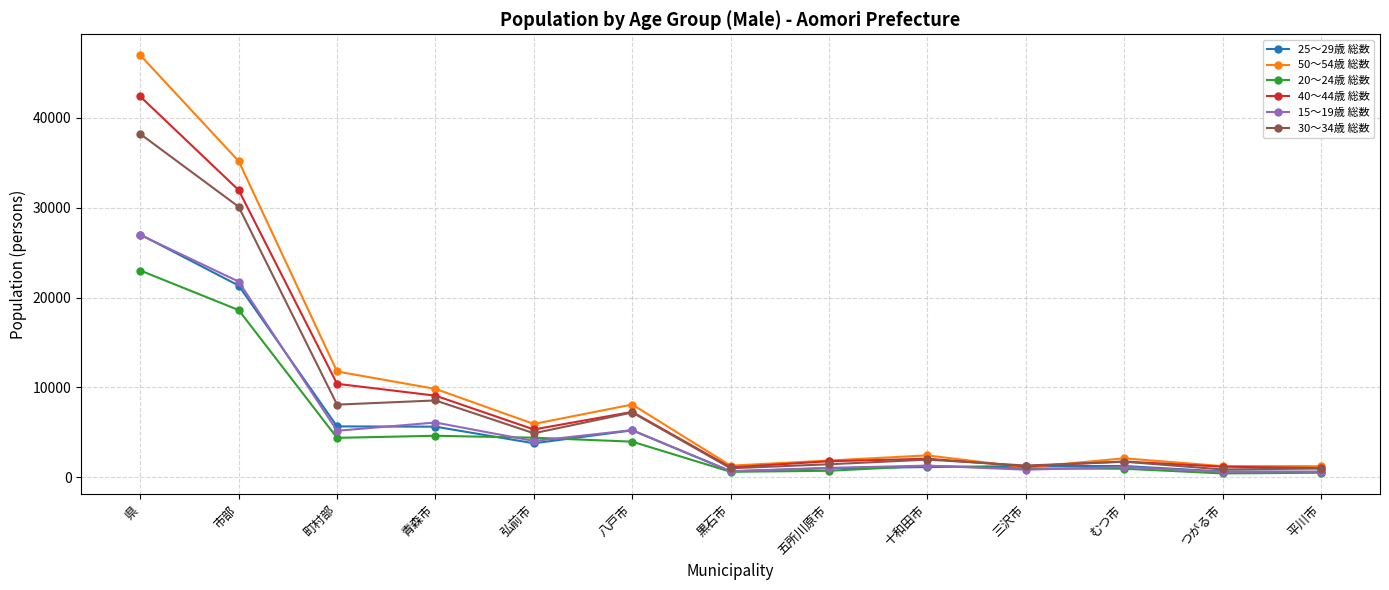

Which series has the widest spread of values?

50～54歳 総数